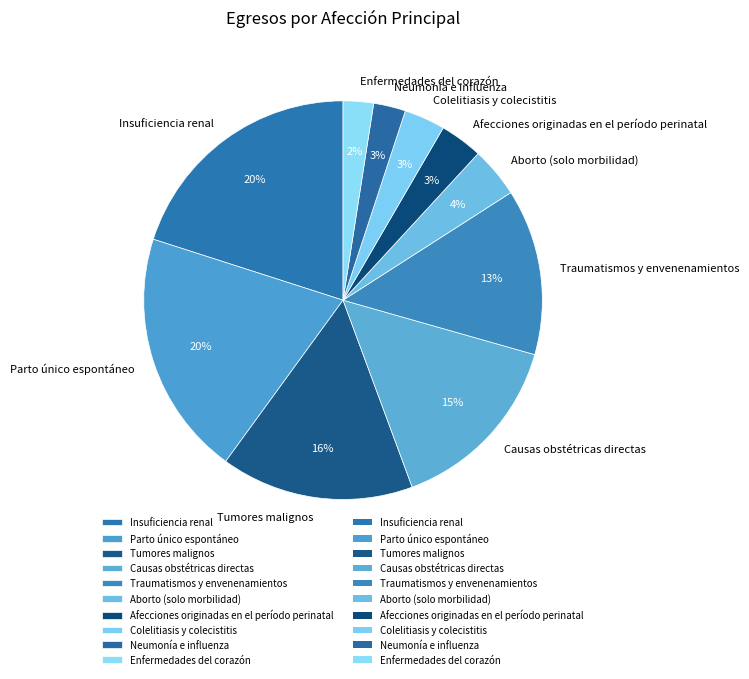

True or false: Aborto (solo morbilidad) accounts for 4% of the total.

True